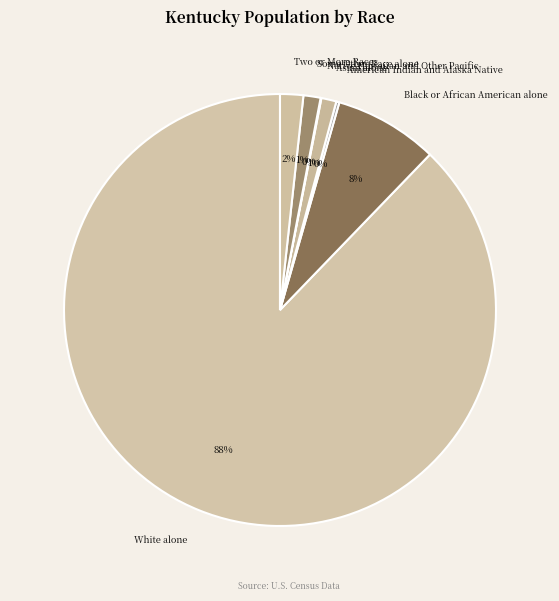

What percentage is the Two or More Races slice, to the nearest percent?

2%